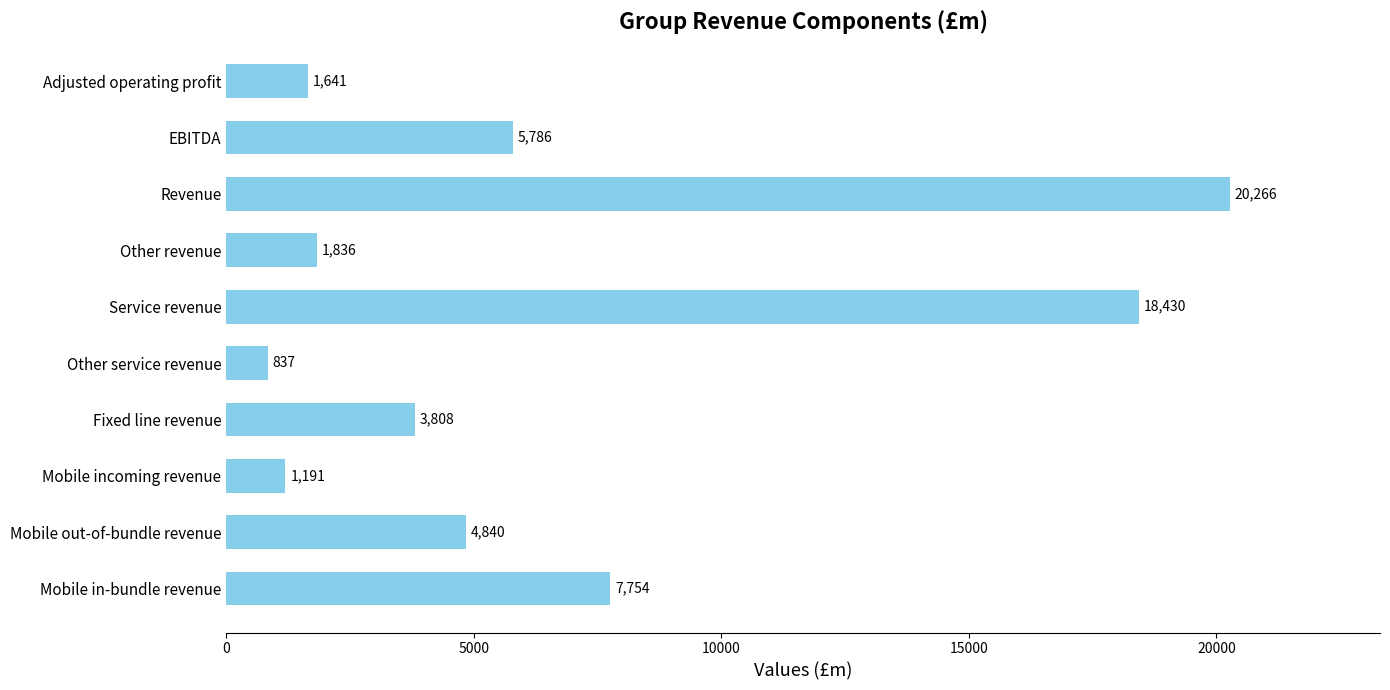

Reading bottom to top, list all the values displayed in this chart.

Mobile in-bundle revenue=7754	Mobile out-of-bundle revenue=4840	Mobile incoming revenue=1191	Fixed line revenue=3808	Other service revenue=837	Service revenue=18430	Other revenue=1836	Revenue=20266	EBITDA=5786	Adjusted operating profit=1641